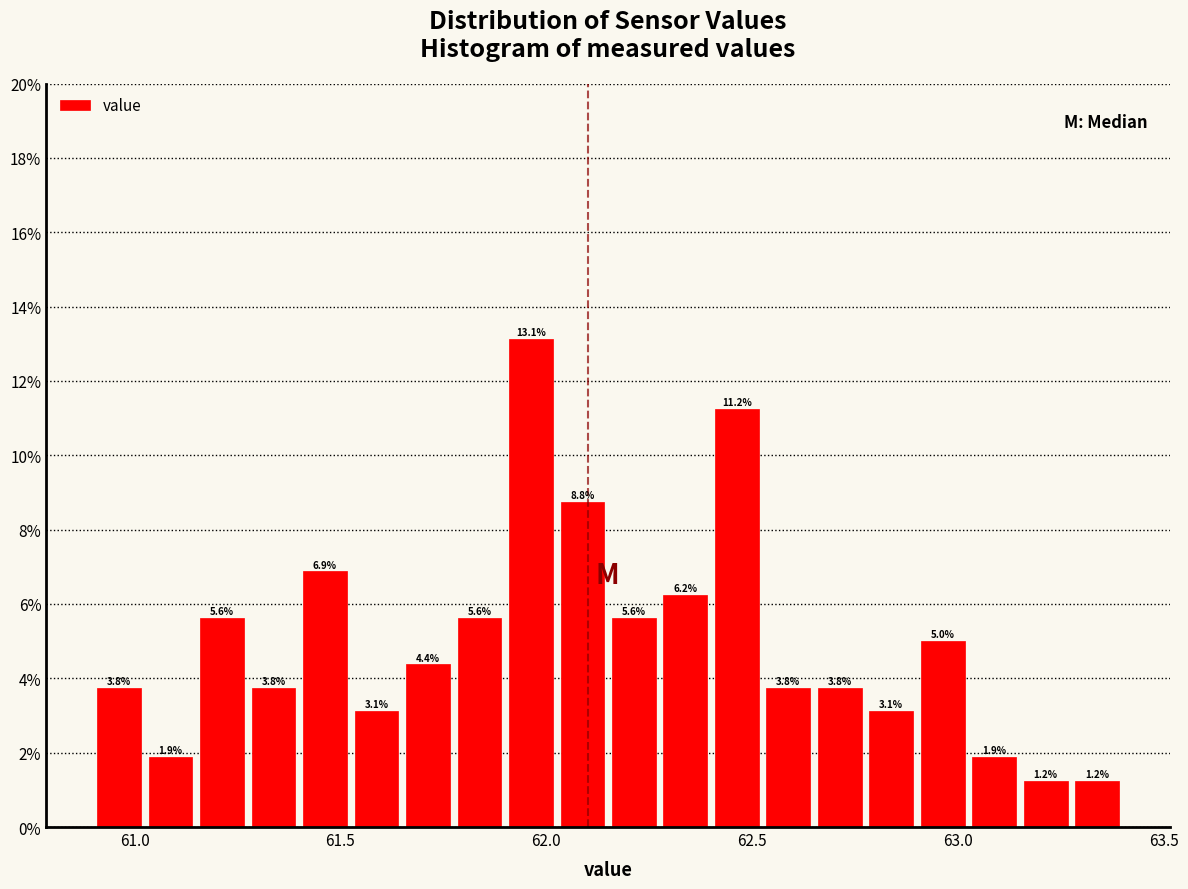

Around what value on the x-axis is the tallest bar? Give the approximate position of its centre, as read against the axis.

61.95